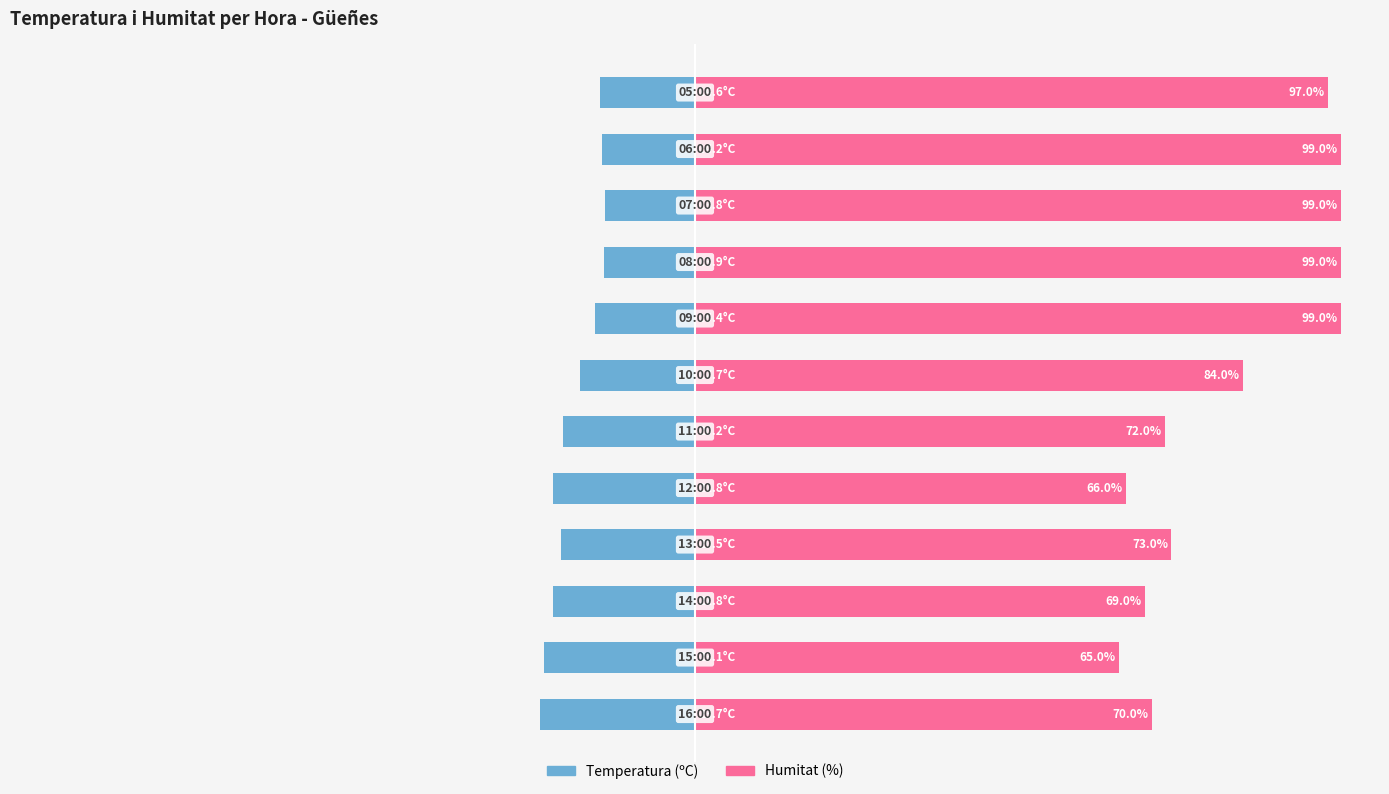

Reading left to right, extract all data points from this chart.

Temperatura (ºC): 0=-23.7	1=-23.1	2=-21.8	3=-20.5	4=-21.8	5=-20.2	6=-17.7	7=-15.4	8=-13.9	9=-13.8	10=-14.2	11=-14.6
Humitat (%): 0=70.0	1=65.0	2=69.0	3=73.0	4=66.0	5=72.0	6=84.0	7=99.0	8=99.0	9=99.0	10=99.0	11=97.0